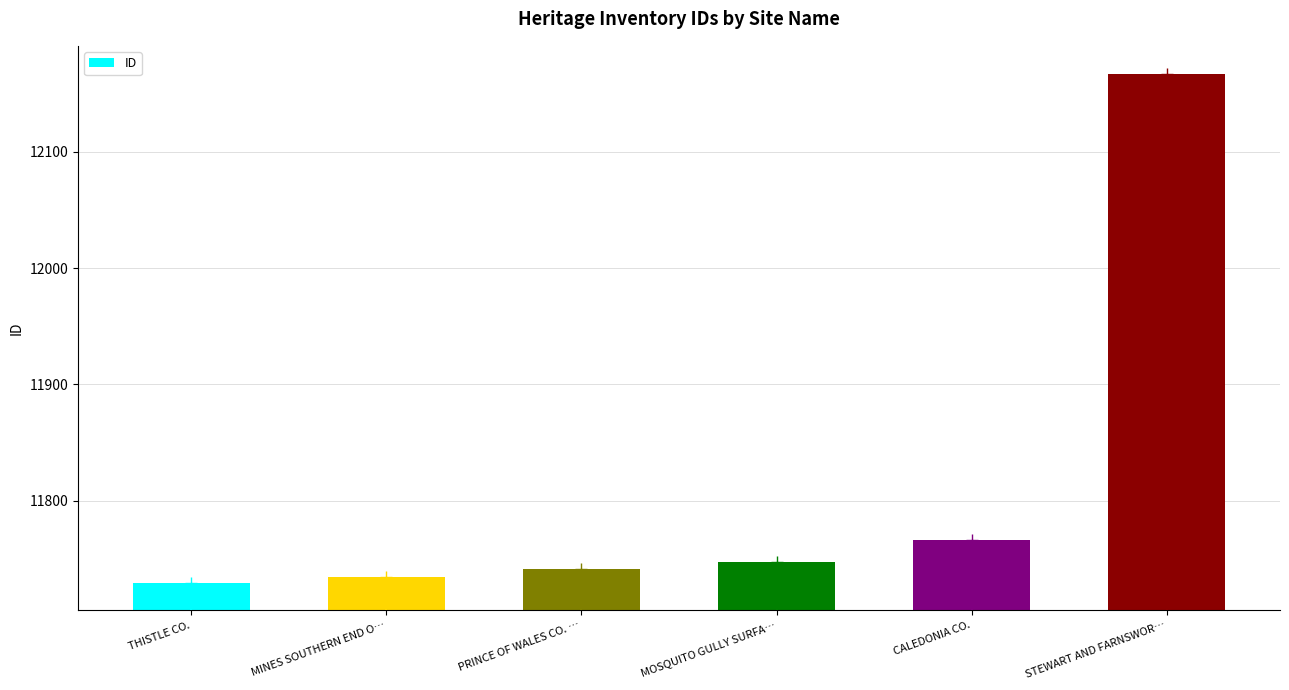

The value at MOSQUITO GULLY SURFA… is 16237. True or false?

False